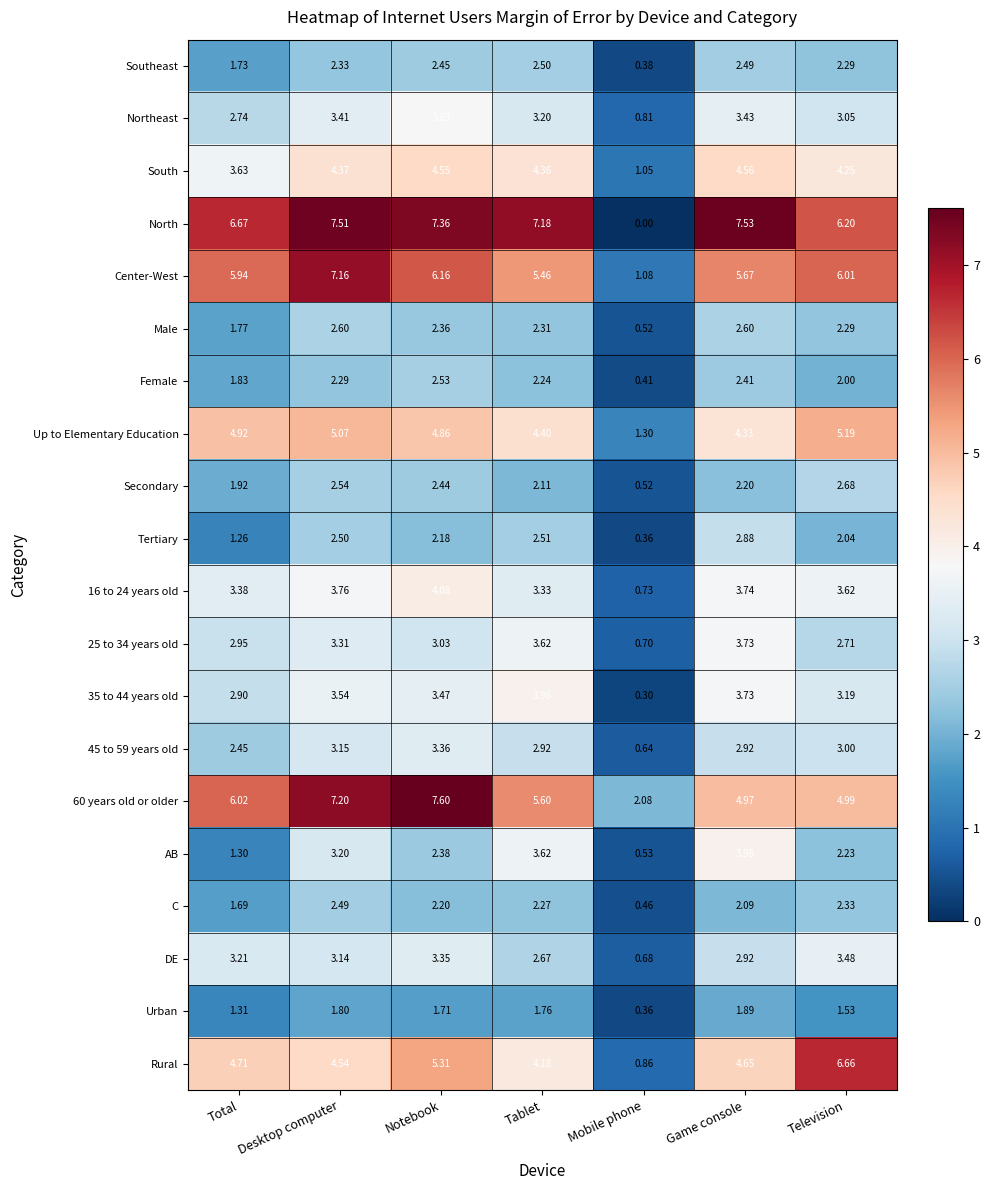

At how many categories does at least one series exceed 7?

4